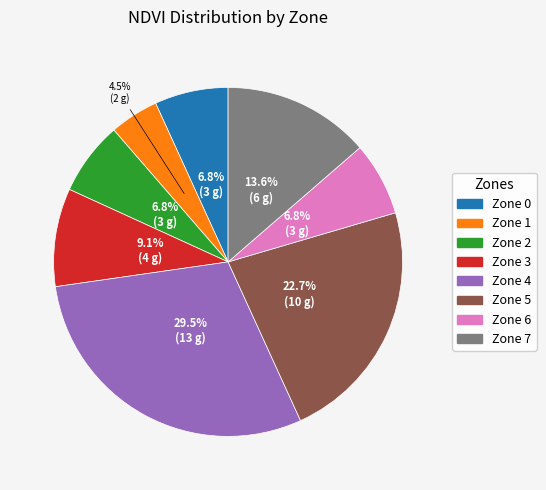

Is the sum of Zone 6 and Zone 3 greater than half?

No